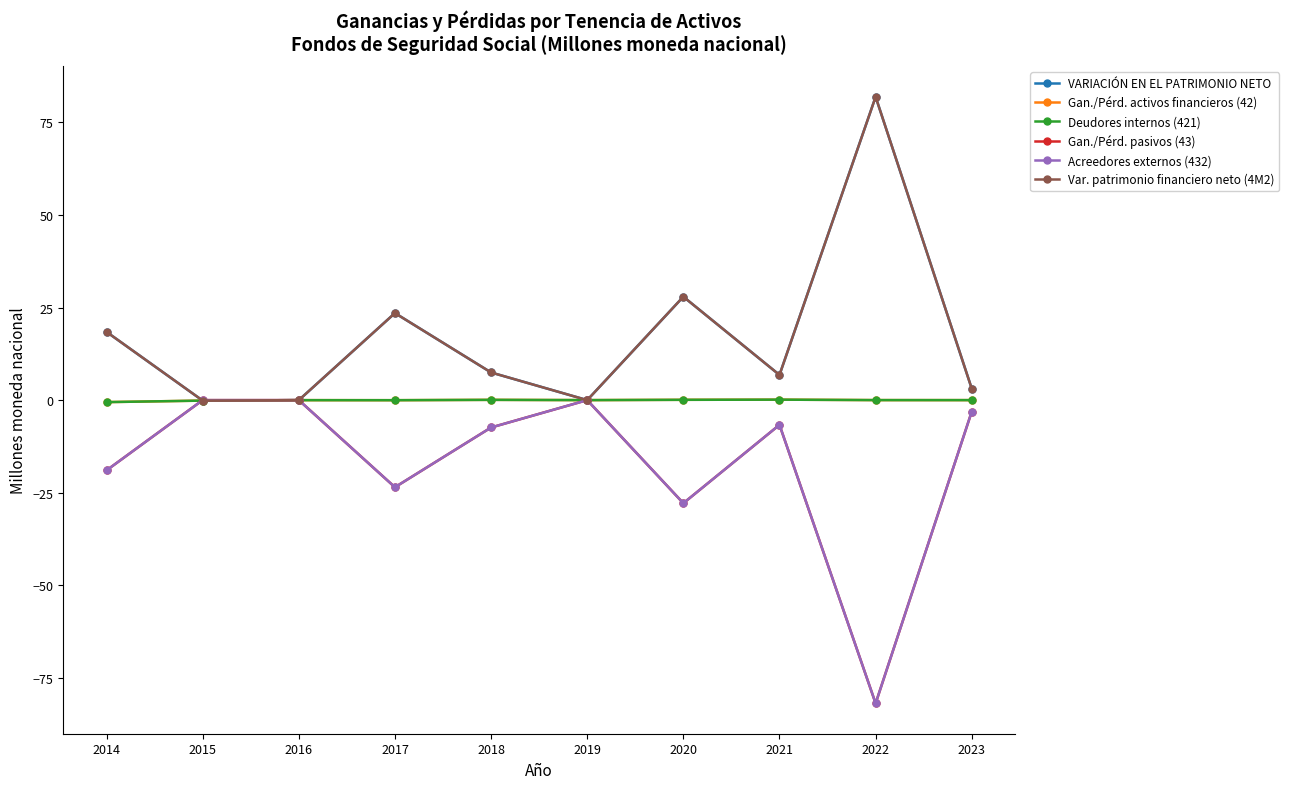

How many lines are shown in the chart?

6